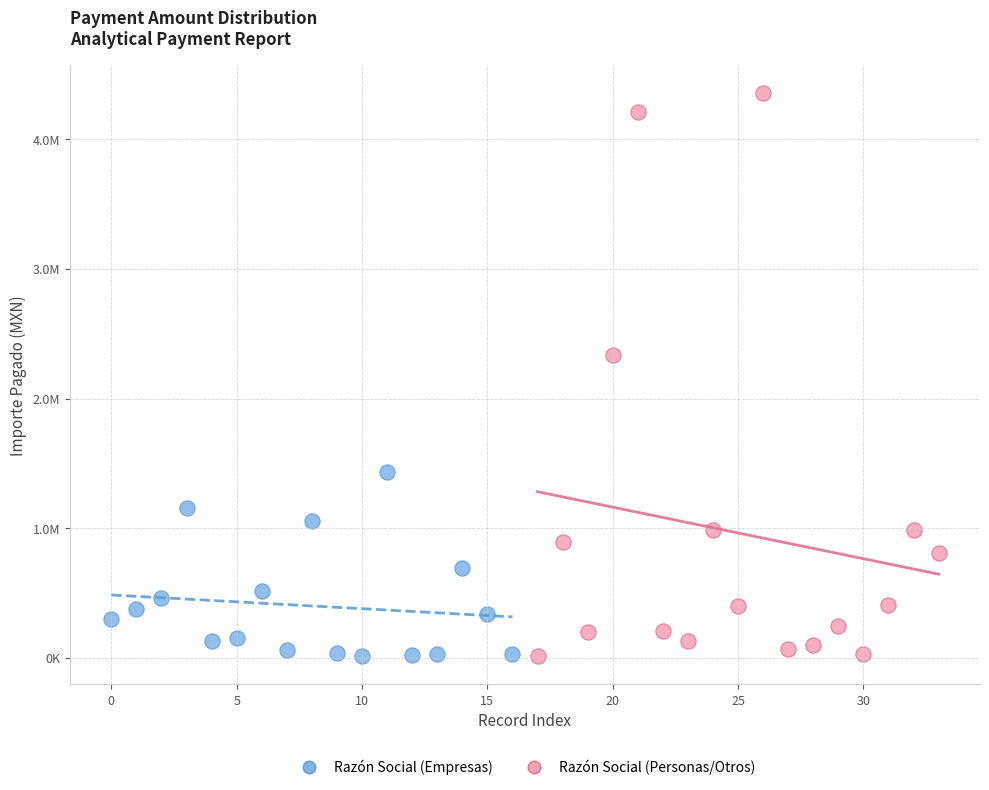

Which series reaches the maximum Y coordinate?

Razón Social (Personas/Otros)